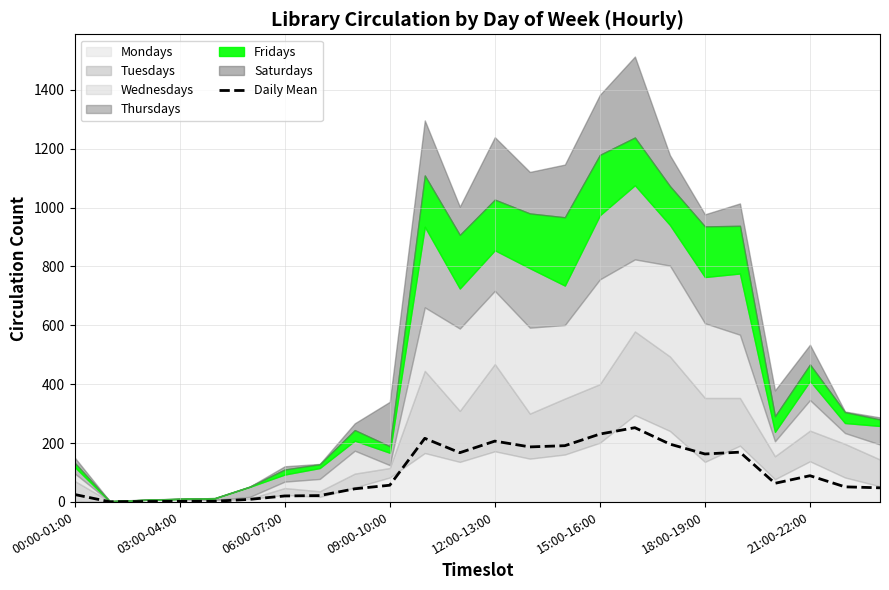

What is the maximum value for Daily Mean?

252.2